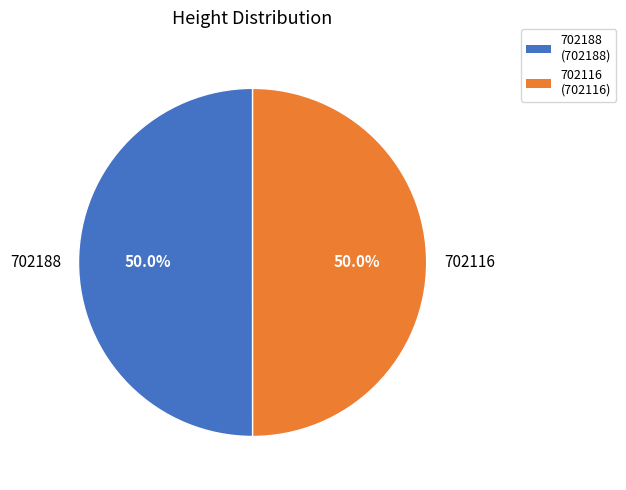

What percentage do 702188 and 702116 together represent?

100.0%